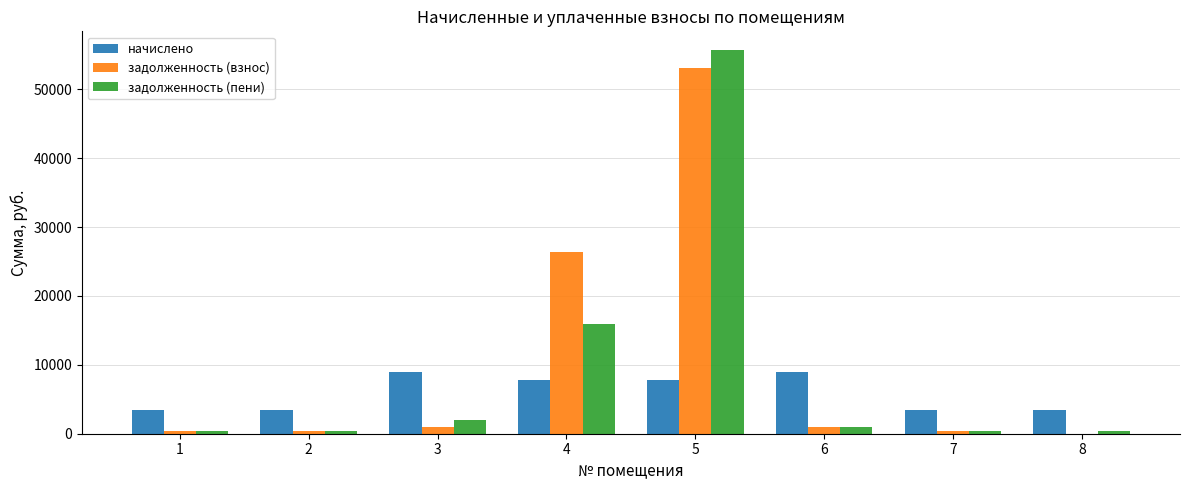

Between 3 and 4, which series saw the biggest shift?

задолженность (взнос)